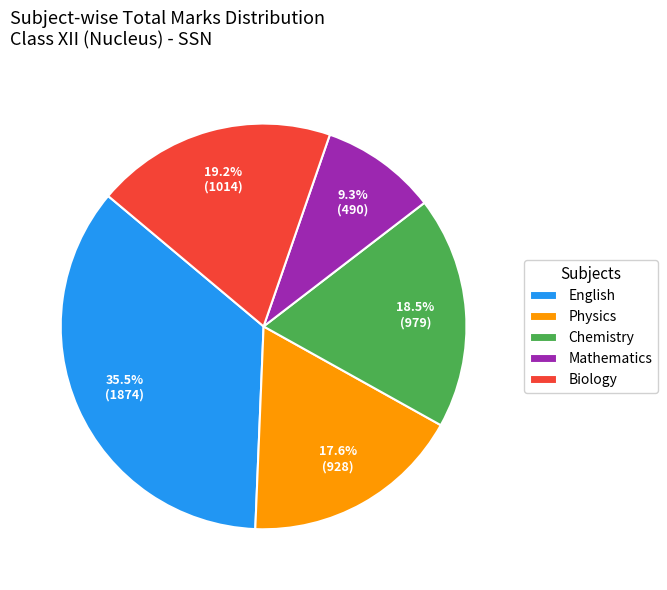

Which has a higher value, Mathematics or English?

English